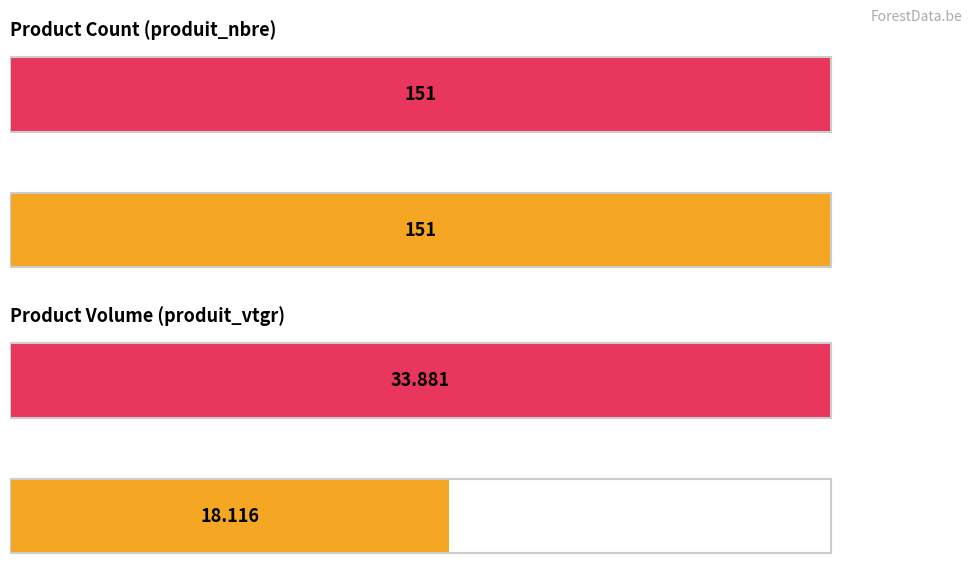

What are all the series names shown in the legend?

produit_nbre, produit_vtgr